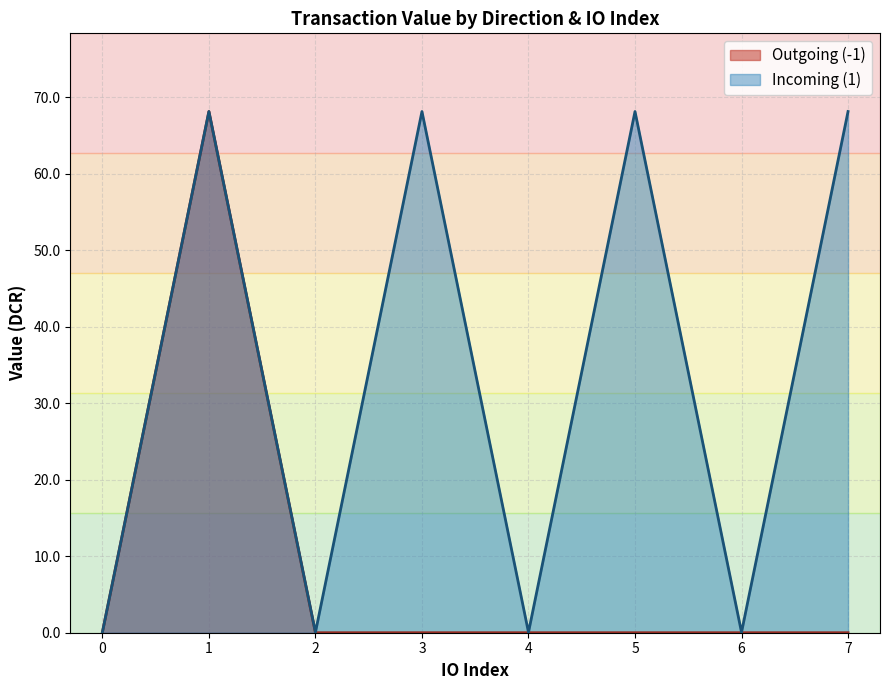

True or false: io_index has more than 1 points higher than both neighbors.

True